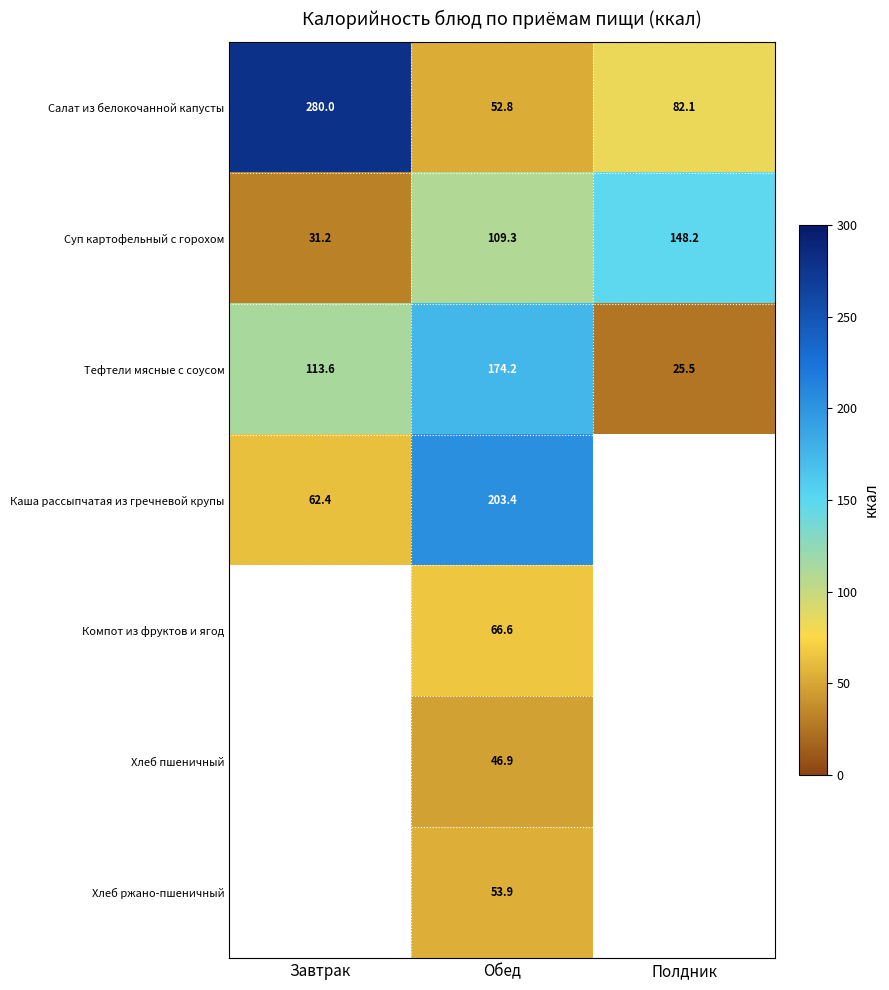

List the labels in order of Суп картофельный с горохом value, smallest first.

Завтрак, Обед, Полдник